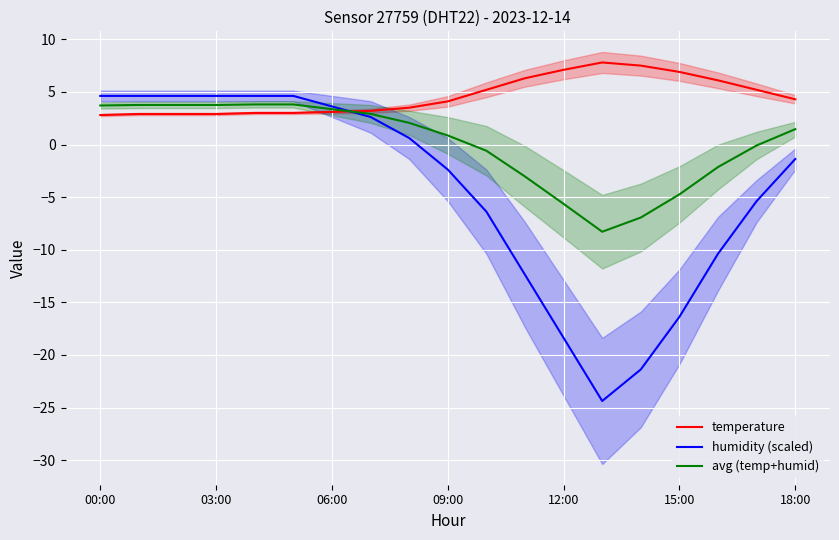

What position from the left is 00:00?

1